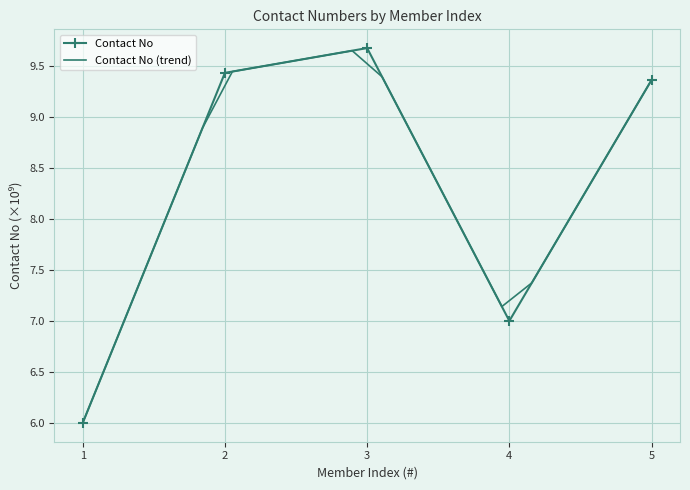

Is it true that the value at 5 is 9.4?

True